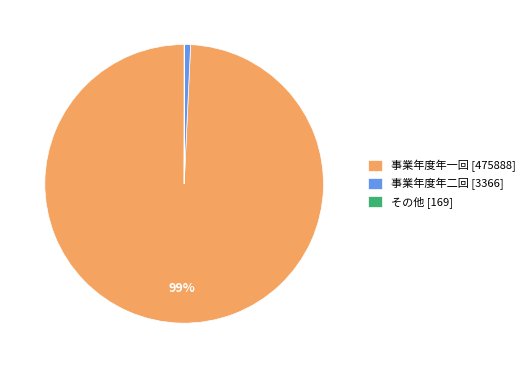

Does any single category account for the majority?

Yes